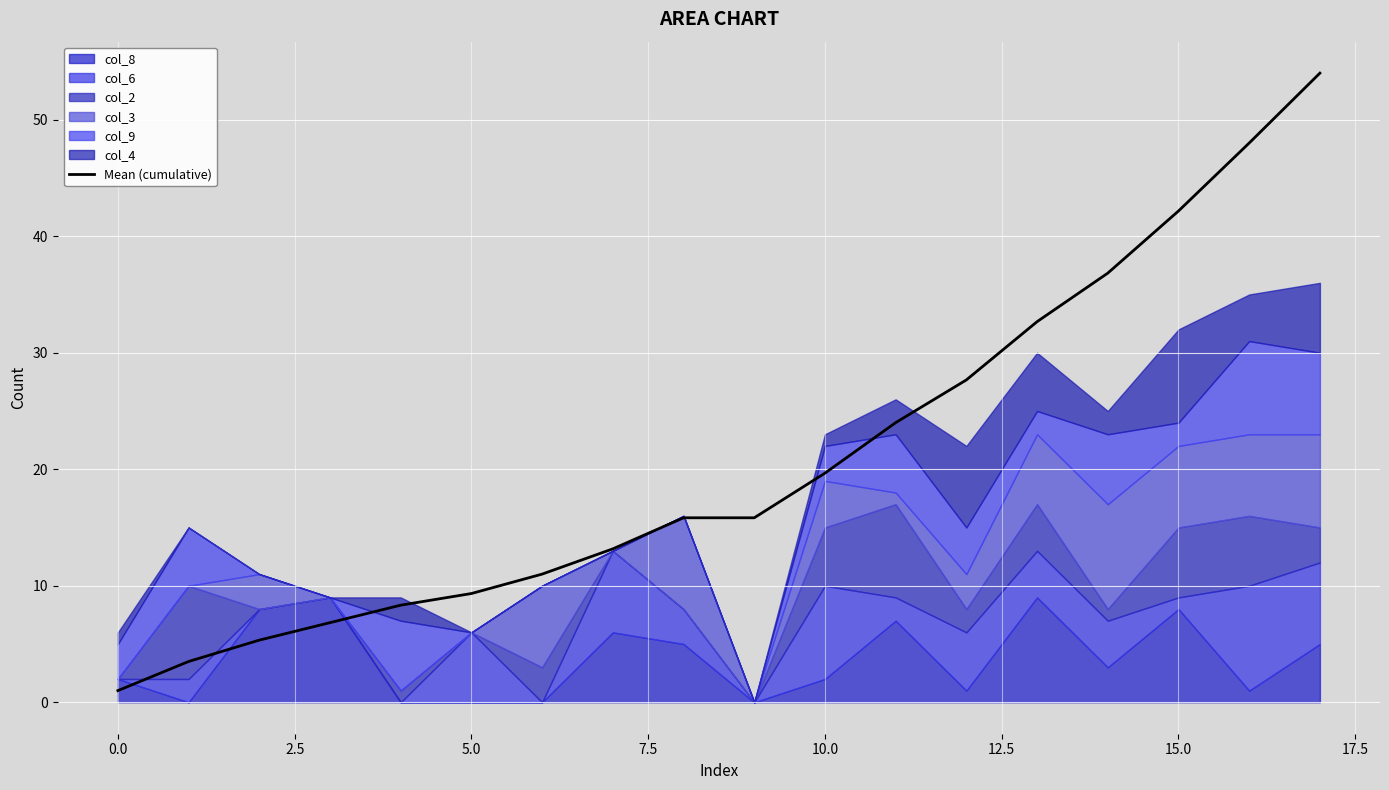

How many values are below 15?

8